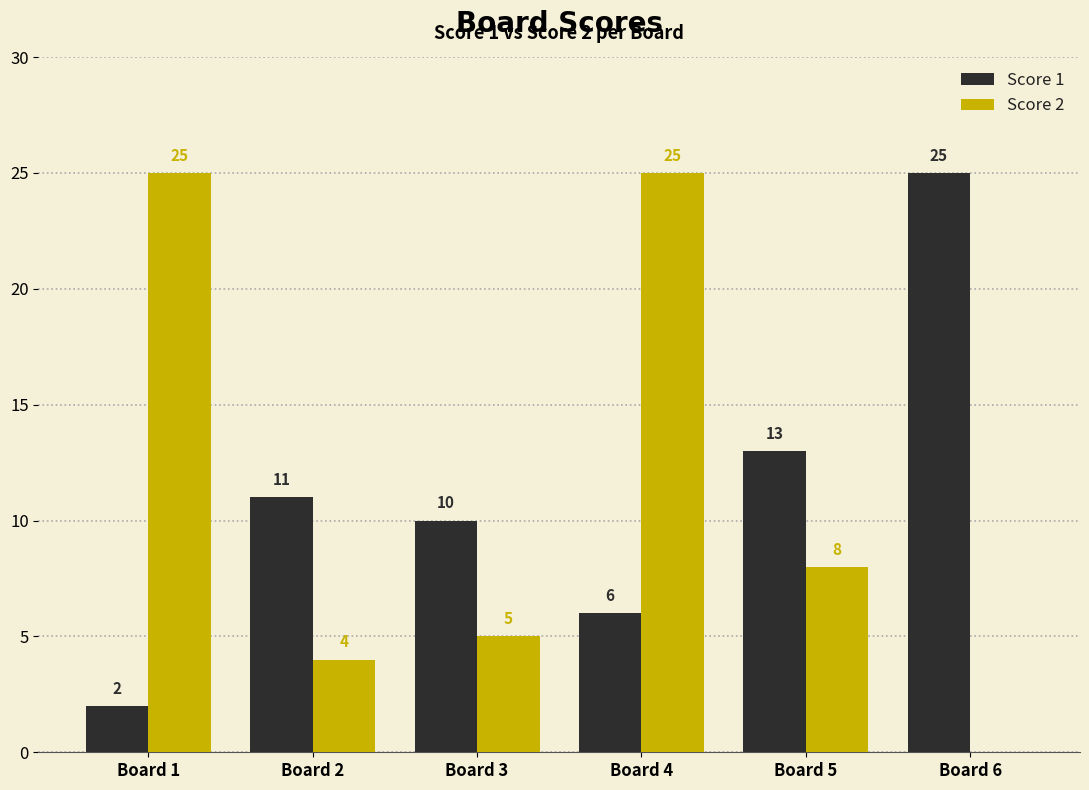

At which category is the sum across all series the highest?

Board 4